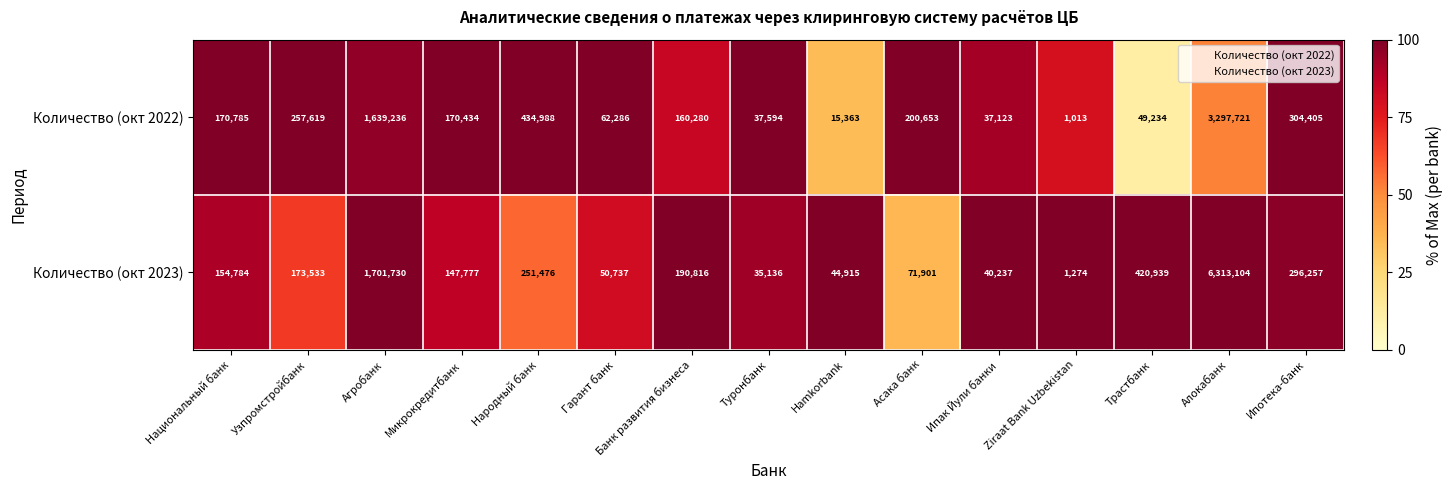

What is the total value across all series at Hamkorbank?

60278